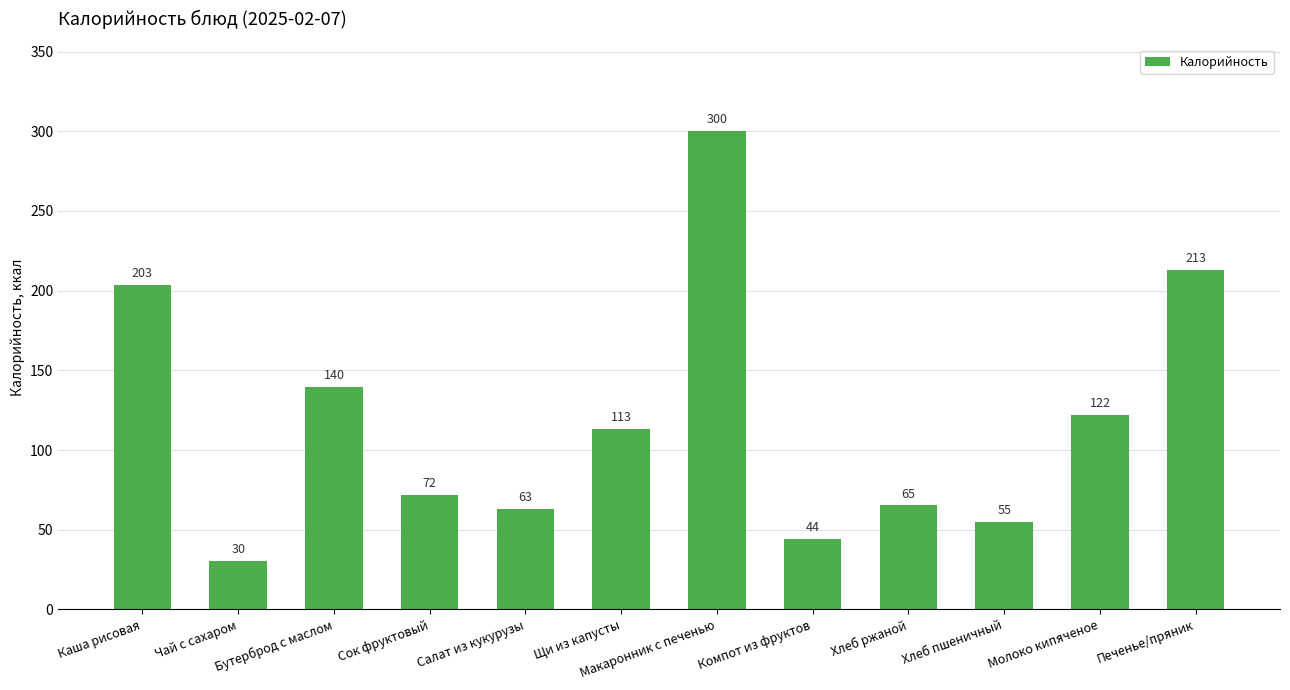

The value at Каша рисовая is 293.1. True or false?

False